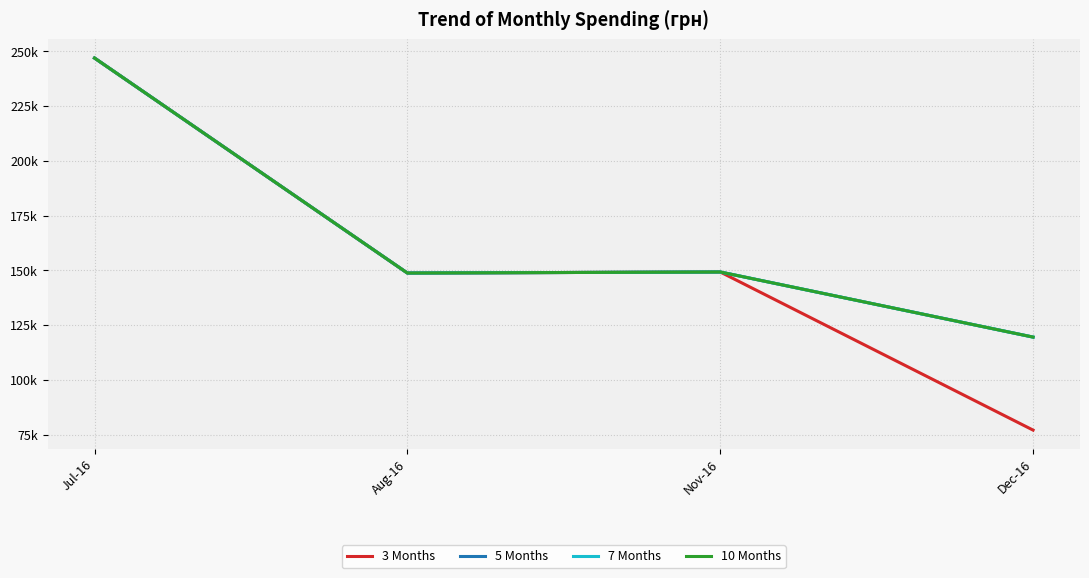

Does the chart display data point markers on the line(s)?

No